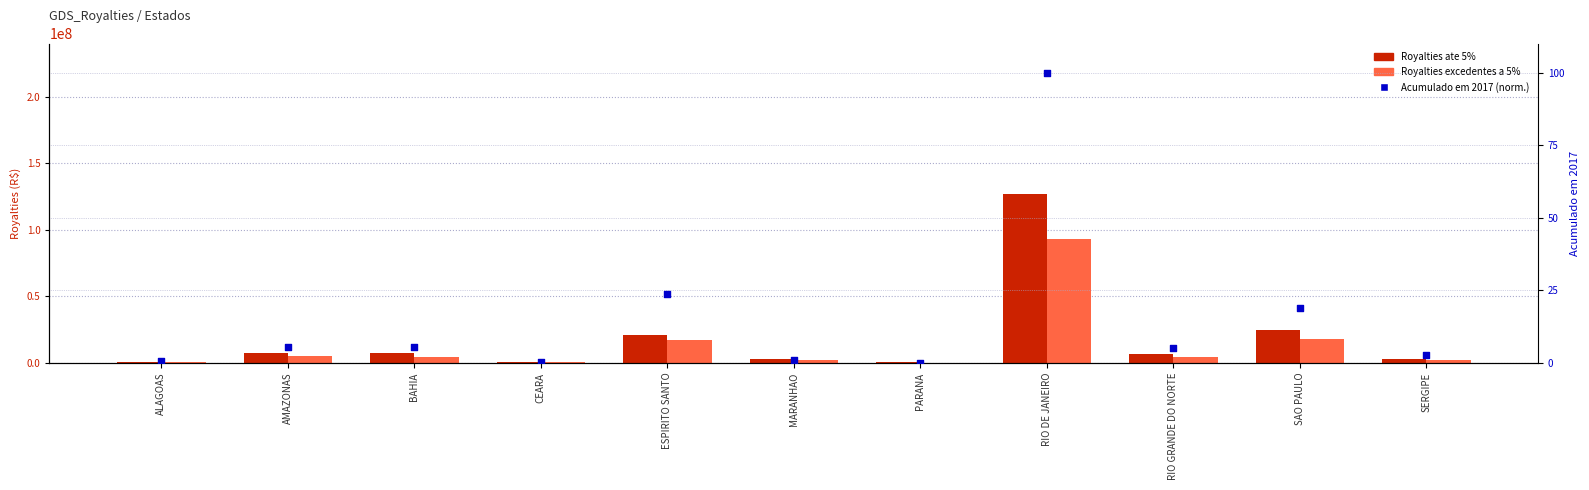

Which series contains the highest Y value?

Royalties ate 5%